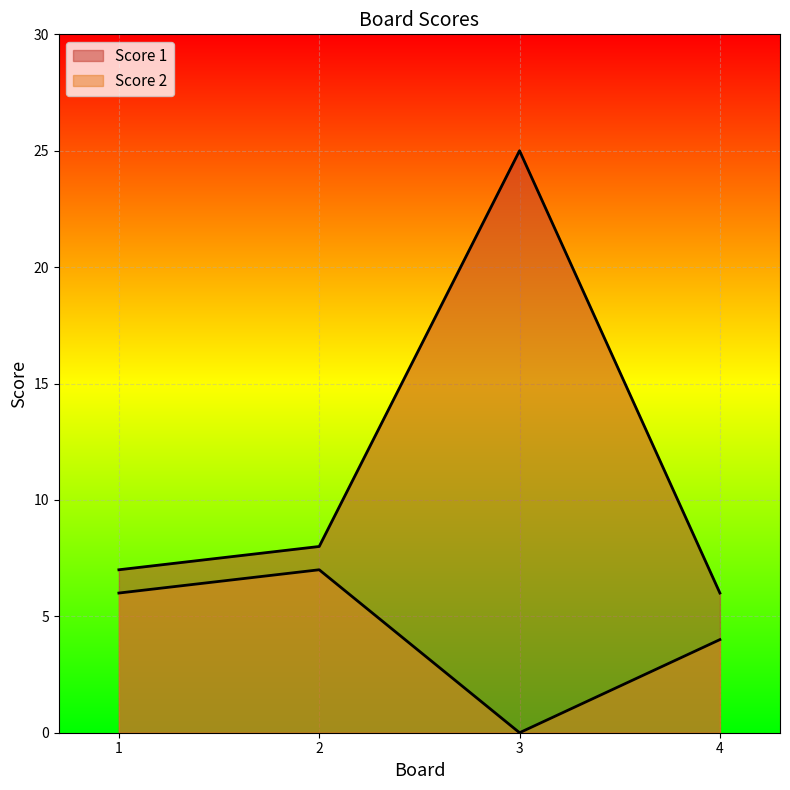

Is it true that Score 2 equals 6 at 1?

True